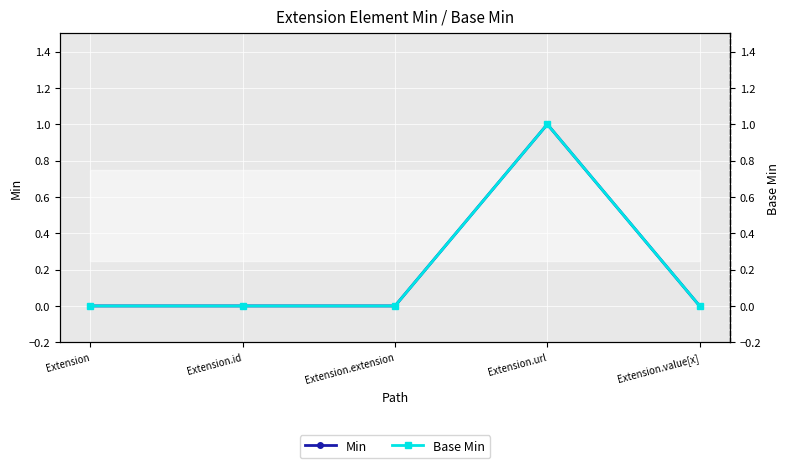

At which category does Base Min reach its first local peak?

Extension.url